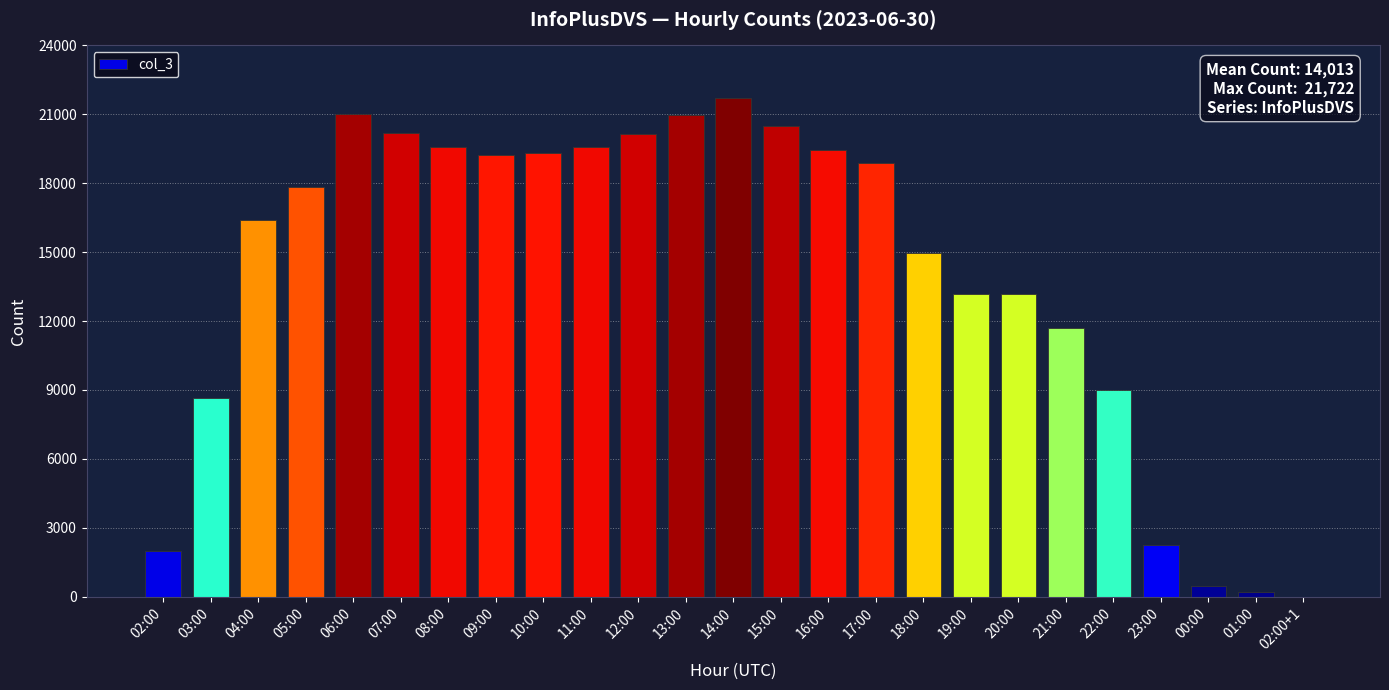

What is the average value?

14013